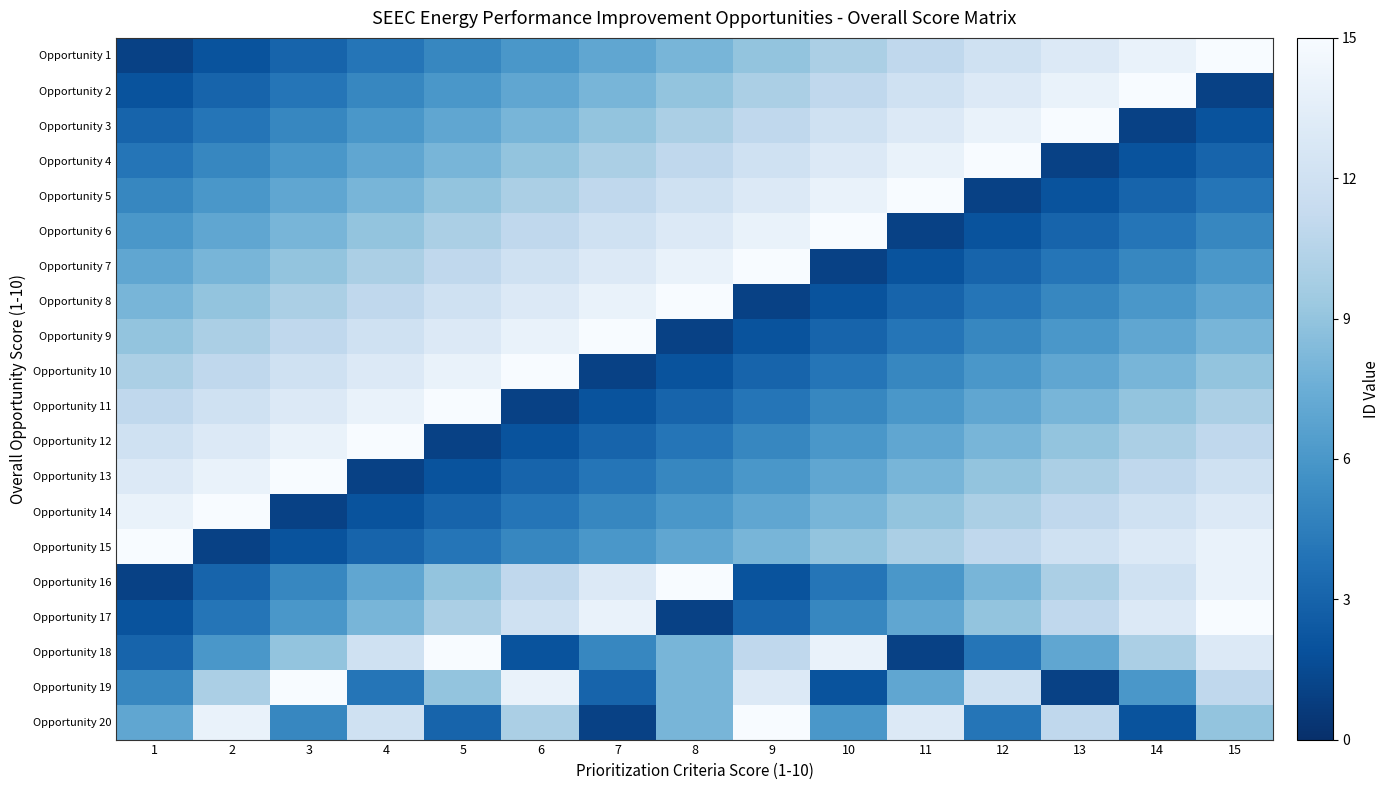

Reading left to right, what are all the values shown in this chart?

Opportunity 1: 1=1	2=2	3=3	4=4	5=5	6=6	7=7	8=8	9=9	10=10	11=11	12=12	13=13	14=14	15=15
Opportunity 2: 1=2	2=3	3=4	4=5	5=6	6=7	7=8	8=9	9=10	10=11	11=12	12=13	13=14	14=15	15=1
Opportunity 3: 1=3	2=4	3=5	4=6	5=7	6=8	7=9	8=10	9=11	10=12	11=13	12=14	13=15	14=1	15=2
Opportunity 4: 1=4	2=5	3=6	4=7	5=8	6=9	7=10	8=11	9=12	10=13	11=14	12=15	13=1	14=2	15=3
Opportunity 5: 1=5	2=6	3=7	4=8	5=9	6=10	7=11	8=12	9=13	10=14	11=15	12=1	13=2	14=3	15=4
Opportunity 6: 1=6	2=7	3=8	4=9	5=10	6=11	7=12	8=13	9=14	10=15	11=1	12=2	13=3	14=4	15=5
Opportunity 7: 1=7	2=8	3=9	4=10	5=11	6=12	7=13	8=14	9=15	10=1	11=2	12=3	13=4	14=5	15=6
Opportunity 8: 1=8	2=9	3=10	4=11	5=12	6=13	7=14	8=15	9=1	10=2	11=3	12=4	13=5	14=6	15=7
Opportunity 9: 1=9	2=10	3=11	4=12	5=13	6=14	7=15	8=1	9=2	10=3	11=4	12=5	13=6	14=7	15=8
Opportunity 10: 1=10	2=11	3=12	4=13	5=14	6=15	7=1	8=2	9=3	10=4	11=5	12=6	13=7	14=8	15=9
Opportunity 11: 1=11	2=12	3=13	4=14	5=15	6=1	7=2	8=3	9=4	10=5	11=6	12=7	13=8	14=9	15=10
Opportunity 12: 1=12	2=13	3=14	4=15	5=1	6=2	7=3	8=4	9=5	10=6	11=7	12=8	13=9	14=10	15=11
Opportunity 13: 1=13	2=14	3=15	4=1	5=2	6=3	7=4	8=5	9=6	10=7	11=8	12=9	13=10	14=11	15=12
Opportunity 14: 1=14	2=15	3=1	4=2	5=3	6=4	7=5	8=6	9=7	10=8	11=9	12=10	13=11	14=12	15=13
Opportunity 15: 1=15	2=1	3=2	4=3	5=4	6=5	7=6	8=7	9=8	10=9	11=10	12=11	13=12	14=13	15=14
Opportunity 16: 1=1	2=3	3=5	4=7	5=9	6=11	7=13	8=15	9=2	10=4	11=6	12=8	13=10	14=12	15=14
Opportunity 17: 1=2	2=4	3=6	4=8	5=10	6=12	7=14	8=1	9=3	10=5	11=7	12=9	13=11	14=13	15=15
Opportunity 18: 1=3	2=6	3=9	4=12	5=15	6=2	7=5	8=8	9=11	10=14	11=1	12=4	13=7	14=10	15=13
Opportunity 19: 1=5	2=10	3=15	4=4	5=9	6=14	7=3	8=8	9=13	10=2	11=7	12=12	13=1	14=6	15=11
Opportunity 20: 1=7	2=14	3=5	4=12	5=3	6=10	7=1	8=8	9=15	10=6	11=13	12=4	13=11	14=2	15=9